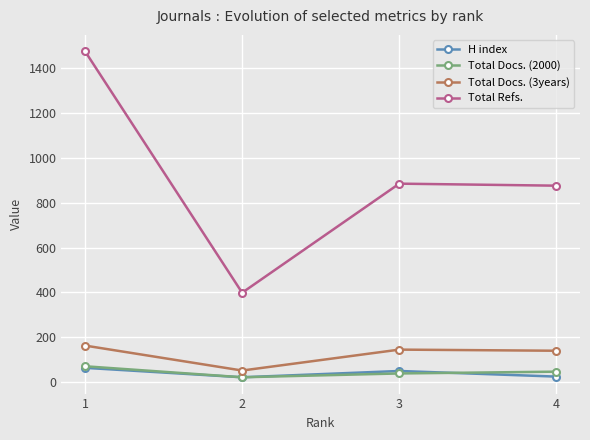

What is the value of the H index point at the 1st from the left?

65